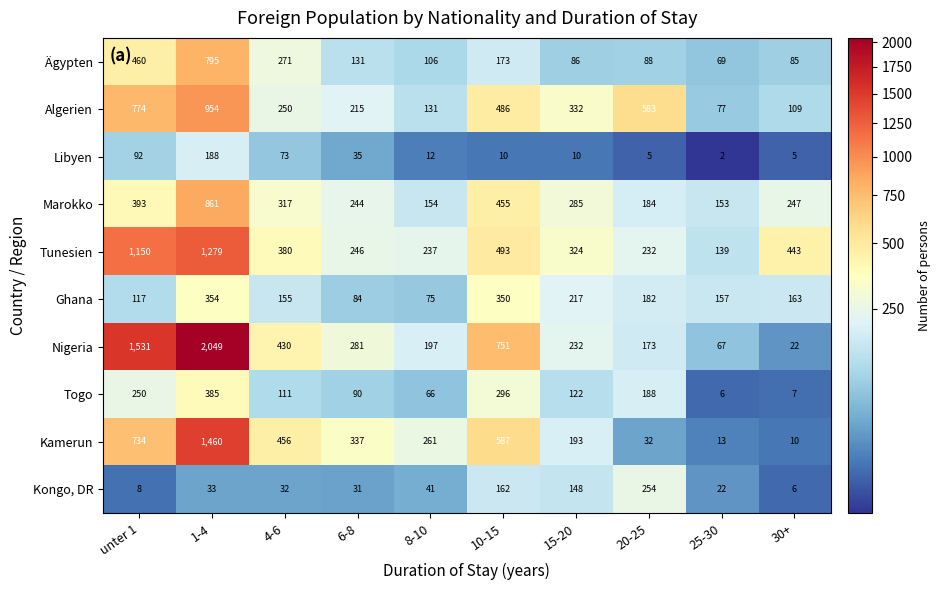

Count the number of categories in the chart.

10